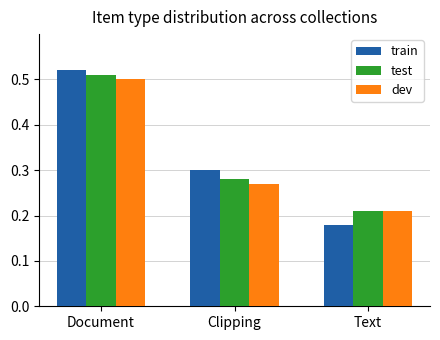

Which category has the highest value in the train series?

Document